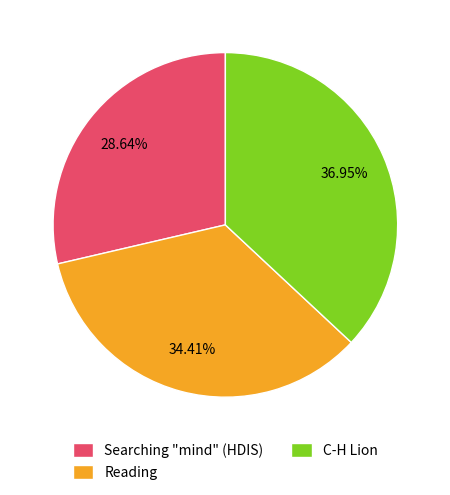

True or false: C-H Lion accounts for 37% of the total.

True